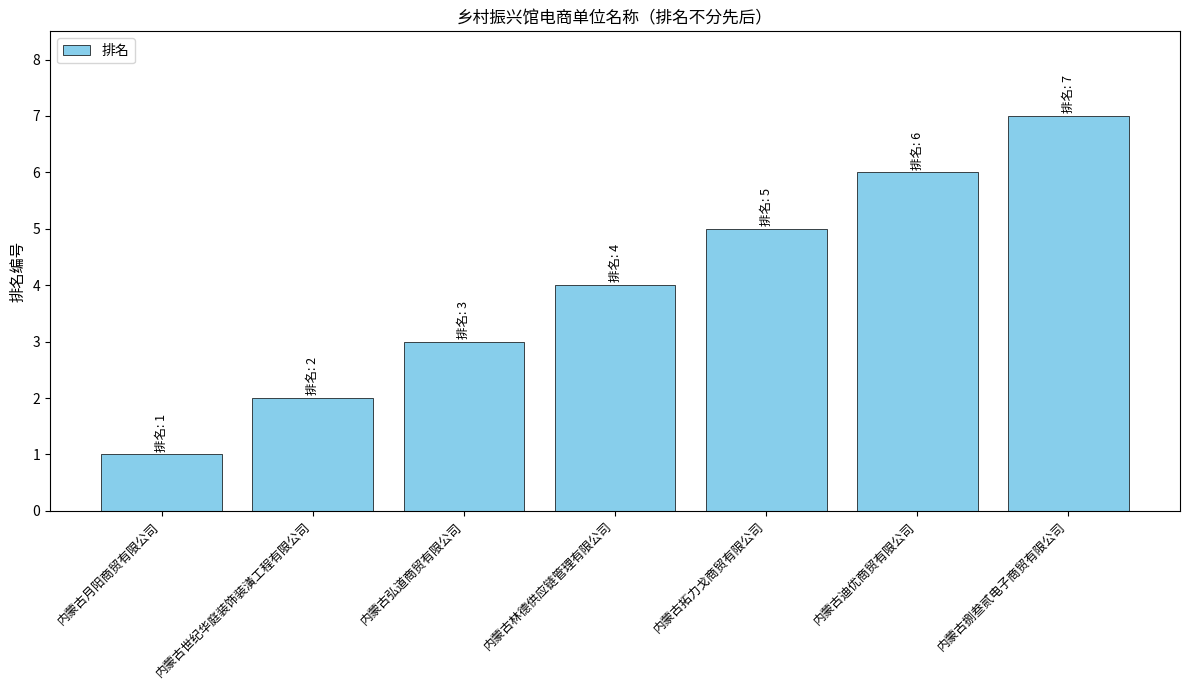

How many data points are less than 4?

3